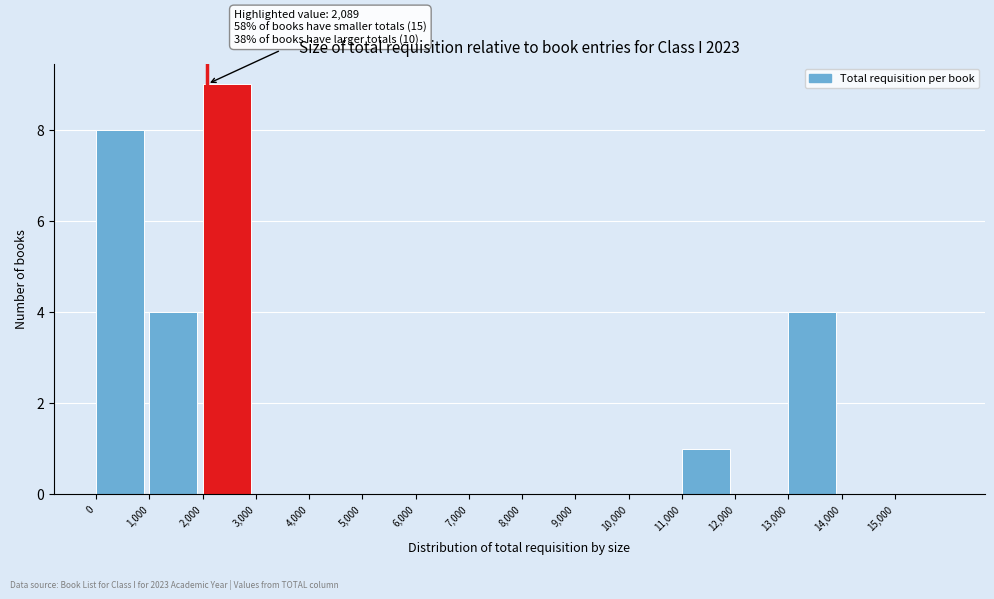

Over which range of the x-axis is the bar tallest?

2000 to 3000